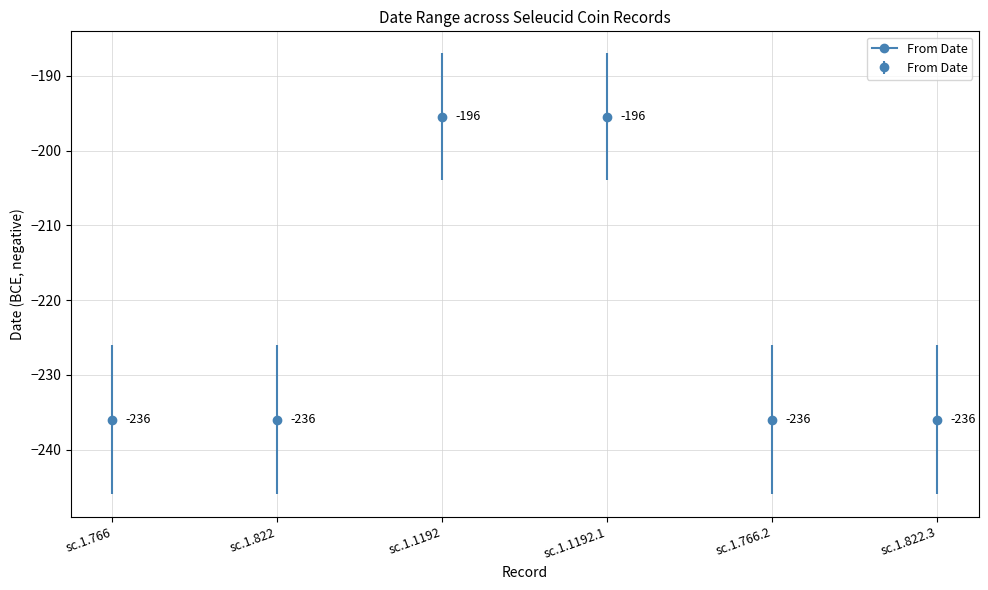

What is the label of the 6th point from the left?

sc.1.822.3